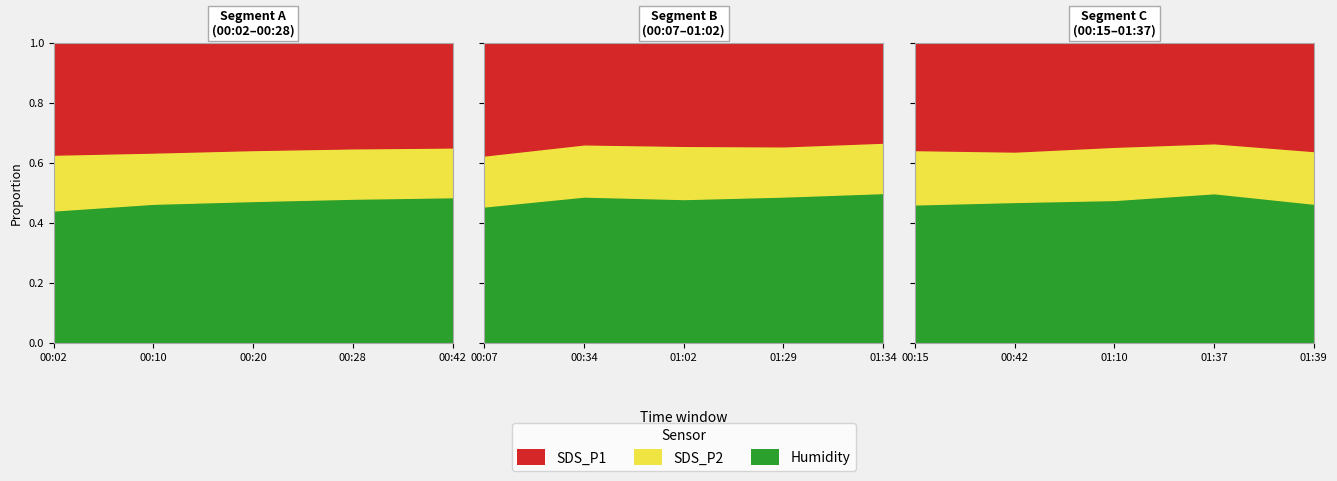

How many values in the SDS_P1 series exceed 47?

8